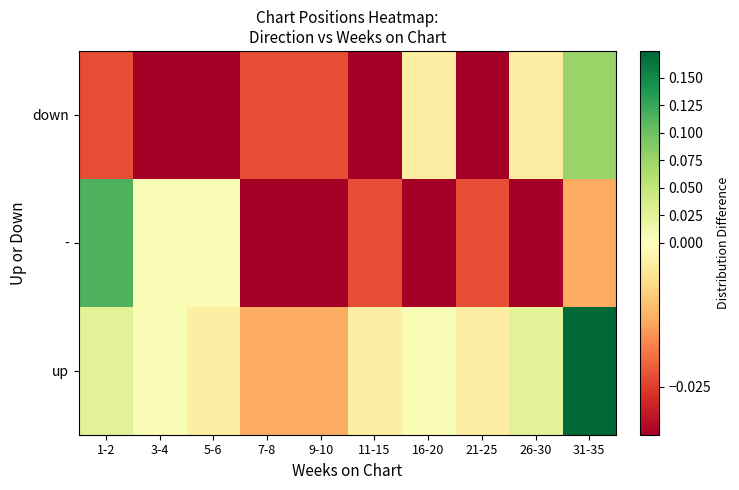

List the series in order of their peak value, lowest first.

down, -, up